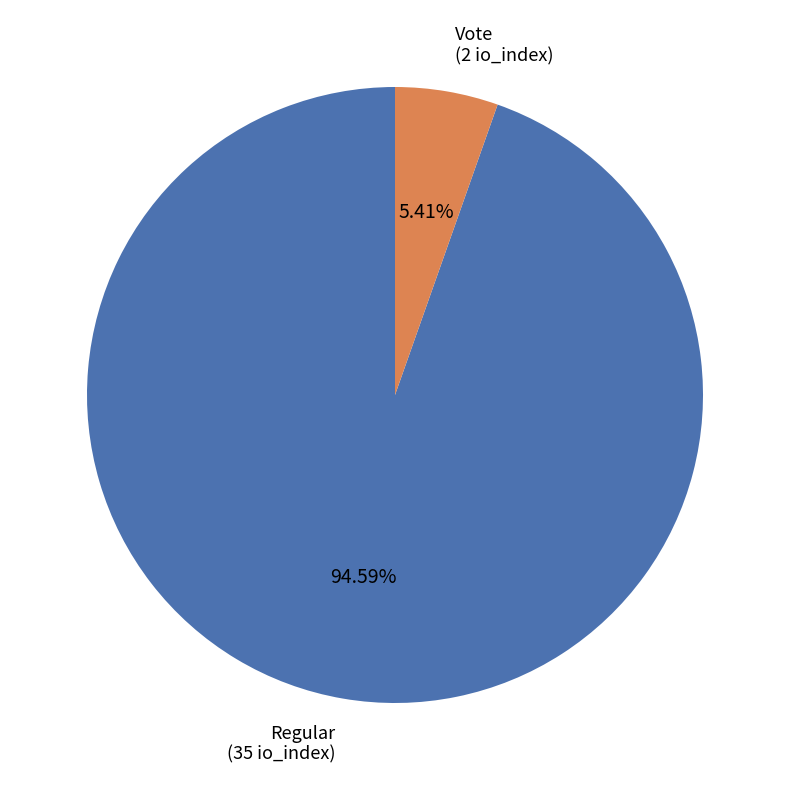

To the nearest percent, what is the difference between the largest and smallest slice percentages?

89%